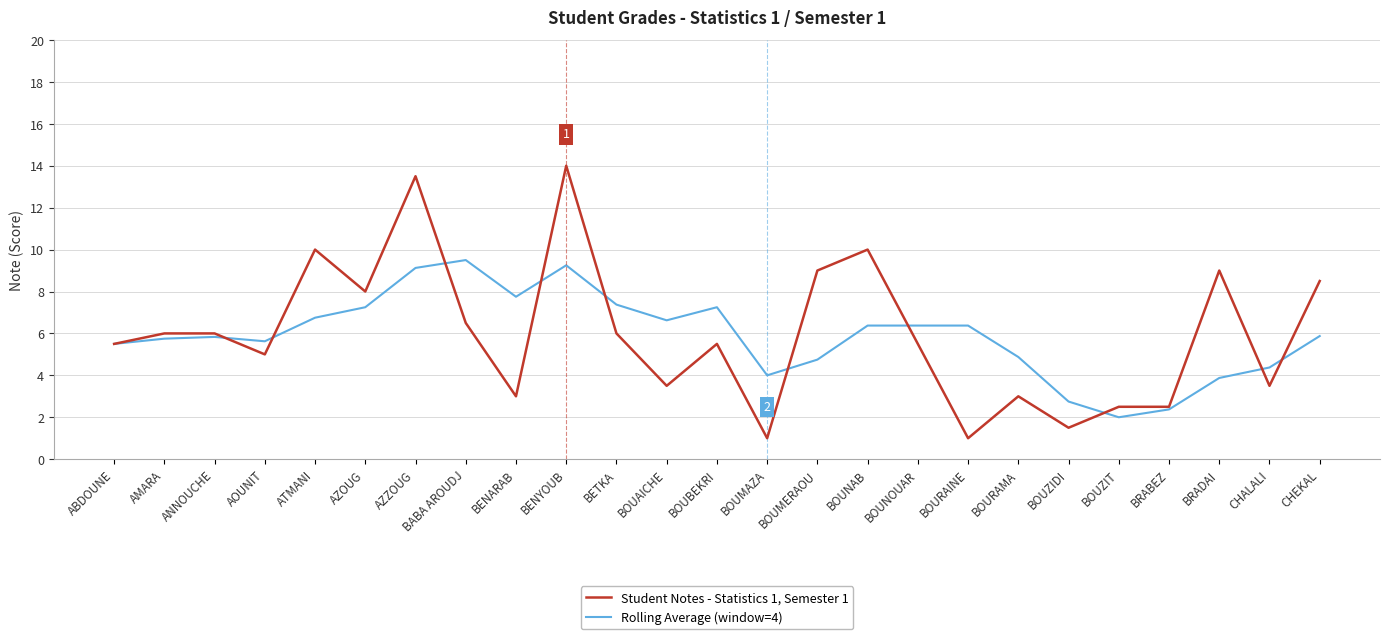

What is the total value across all series at BETKA?

13.4